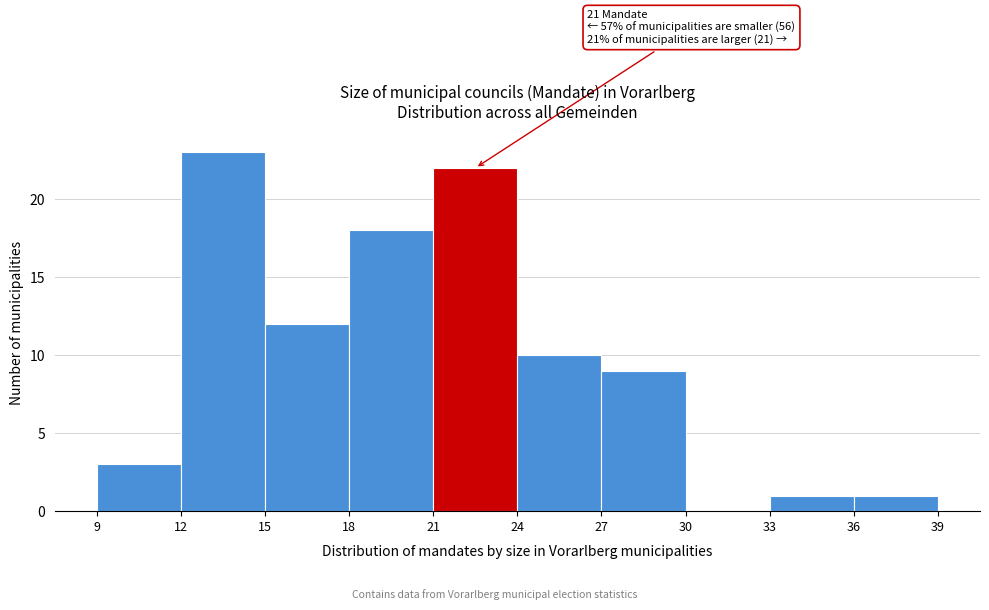

Over which range of the x-axis is the bar tallest?

12 to 15